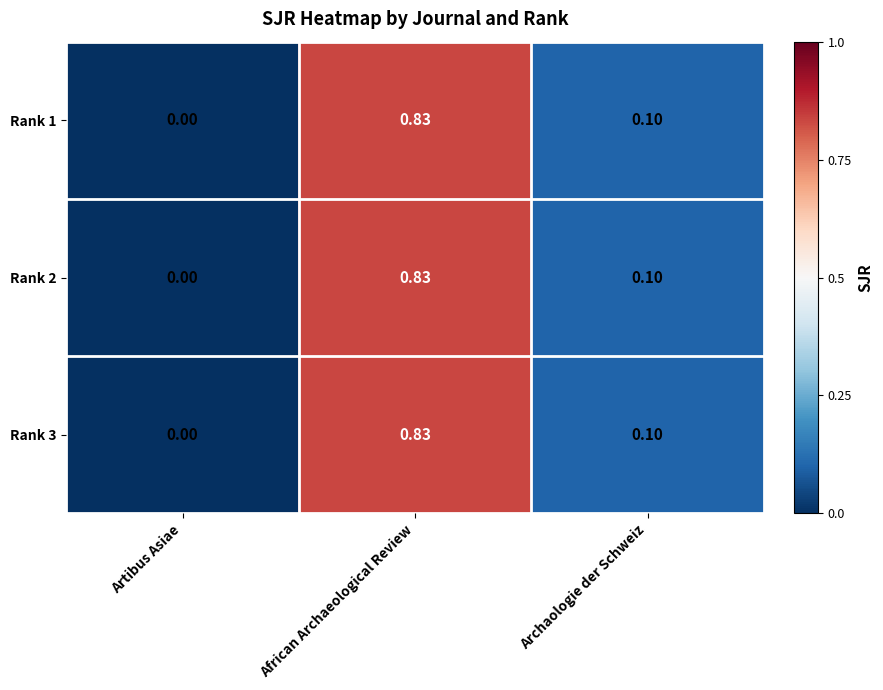

How many distinct data groups are displayed?

3